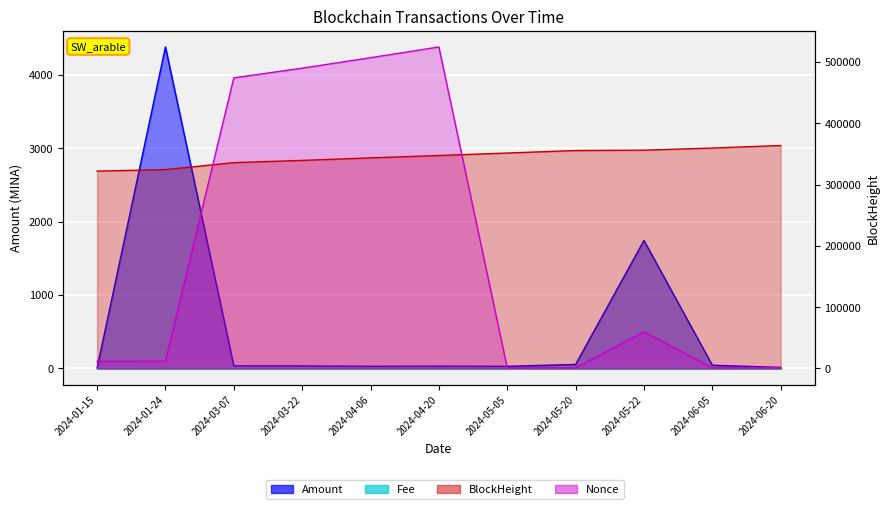

What is the value of the Amount point at the 2nd from the left?

4376.7